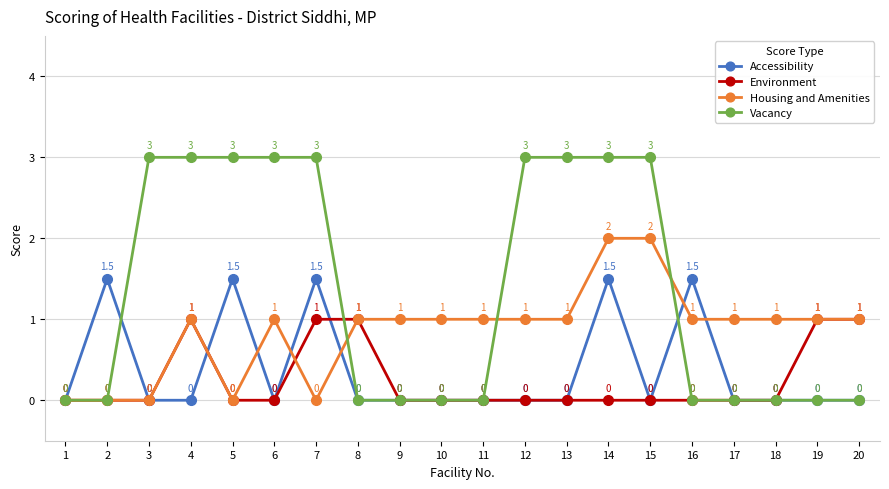

What is the total value across all series at 7?

5.5